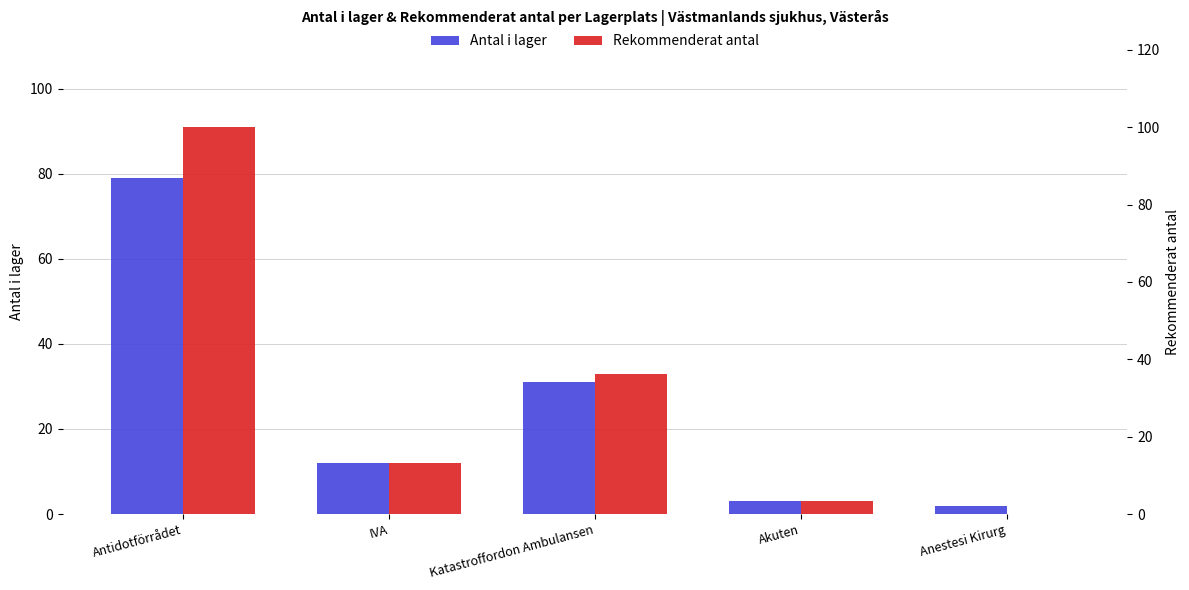

What are all the series names shown in the legend?

Antal i lager, Rekommenderat antal